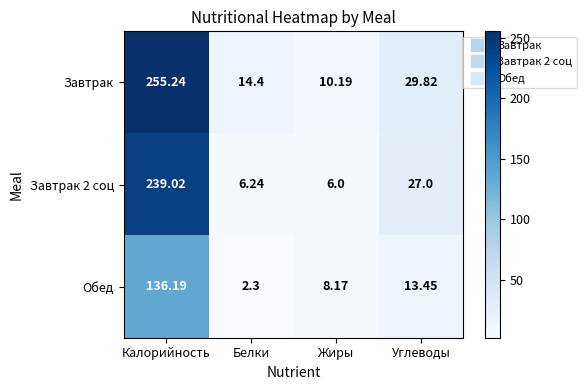

Which series has the widest spread of values?

Завтрак